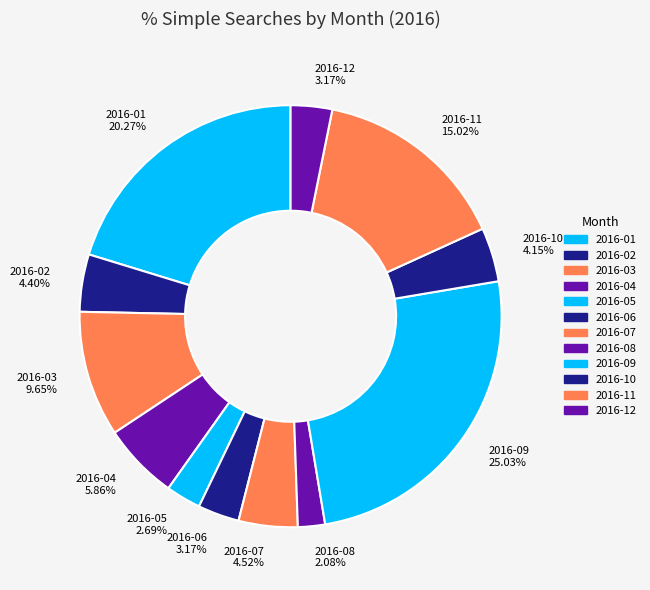

Which category has the smallest portion of the pie?

2016-08